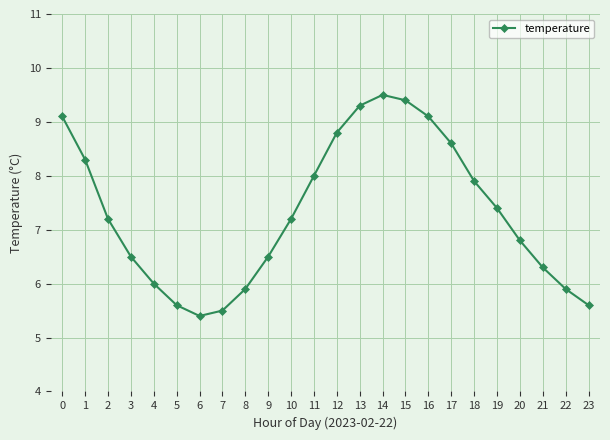

What is the difference between the values at 20 and 4?

0.8